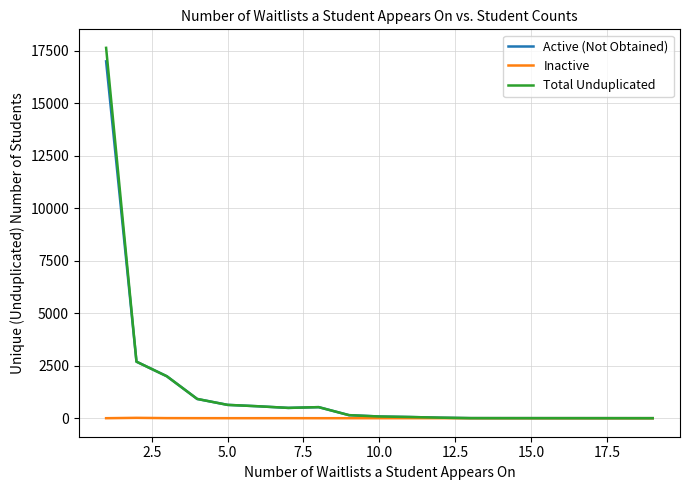

What is the sum of all Inactive values?

29